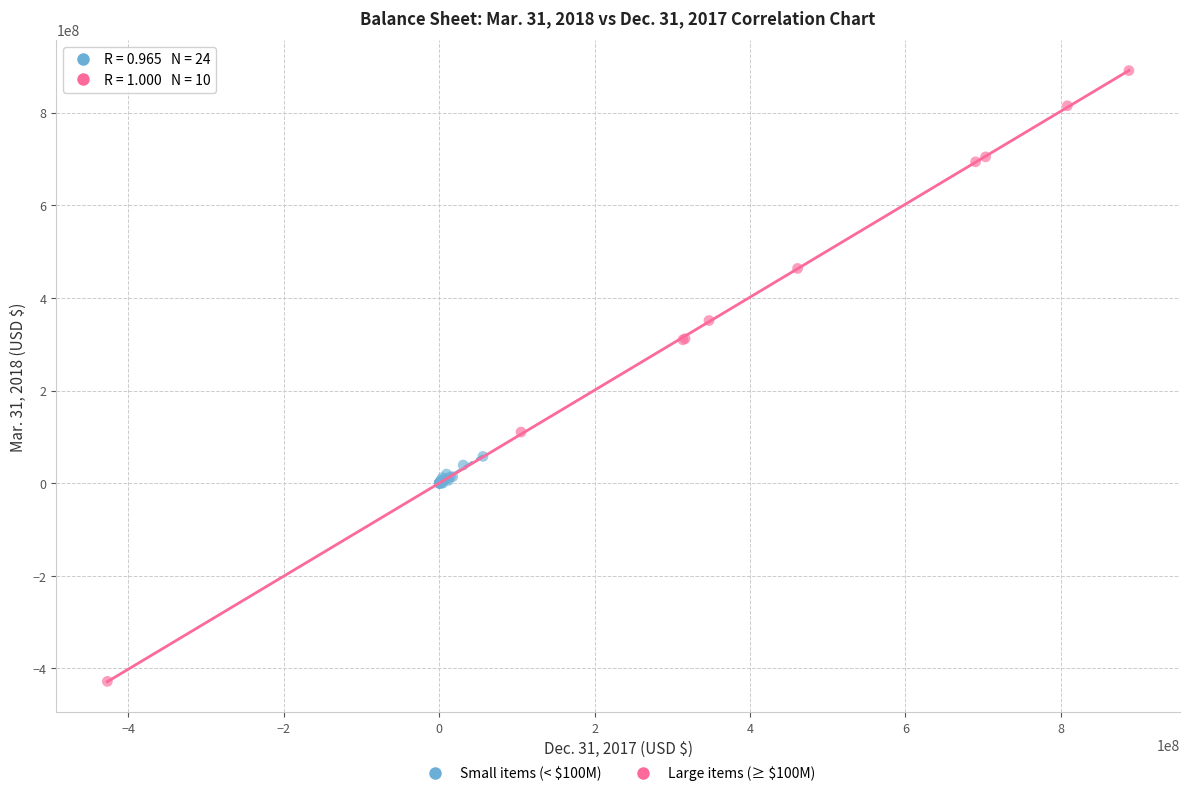

Which series reaches the minimum Y coordinate?

Large items (≥ $100M)